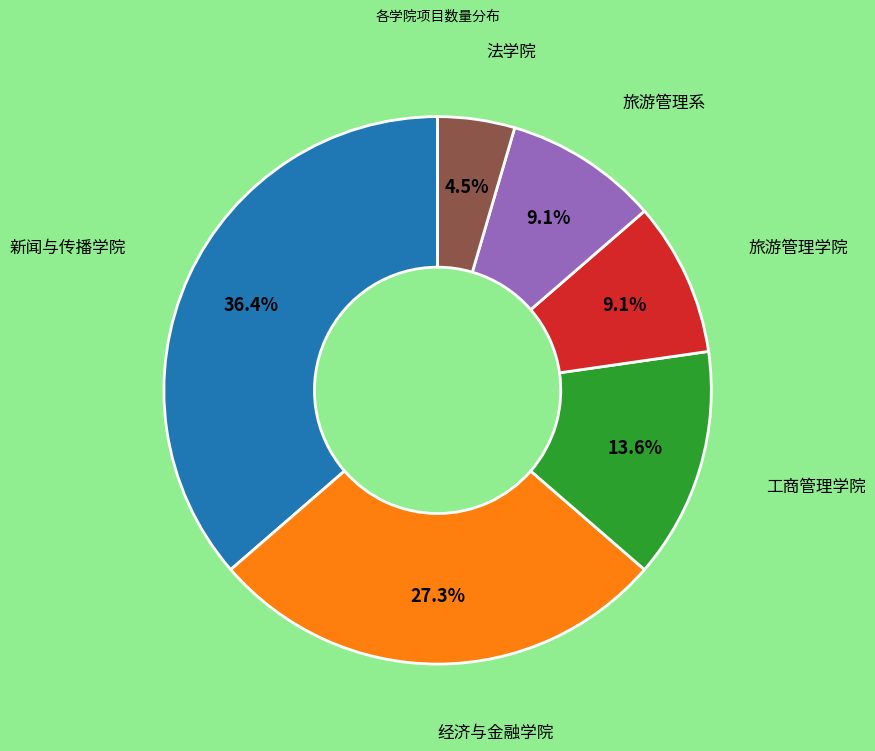

Is there a majority slice in this chart?

No